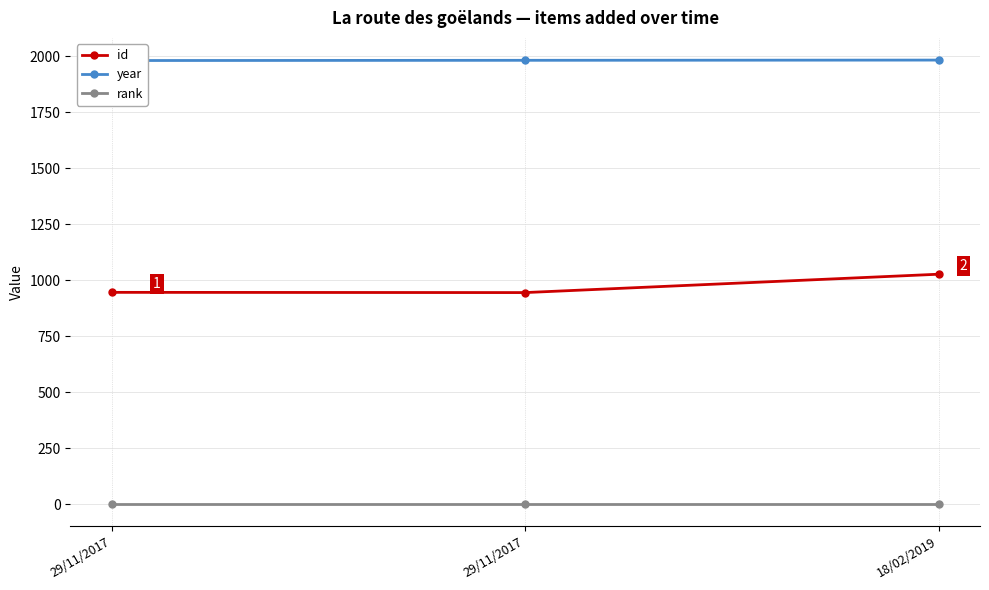

Which series has the largest total across all categories?

year